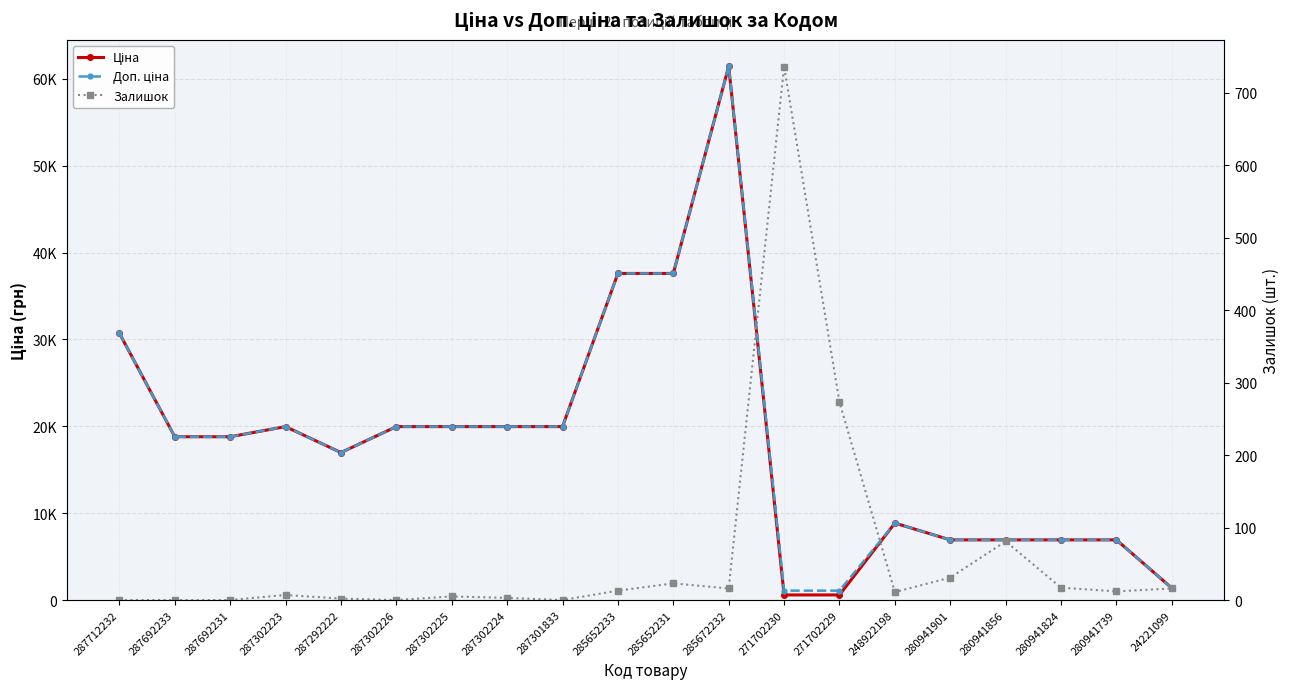

At which label does Залишок first exceed 12?

285652233